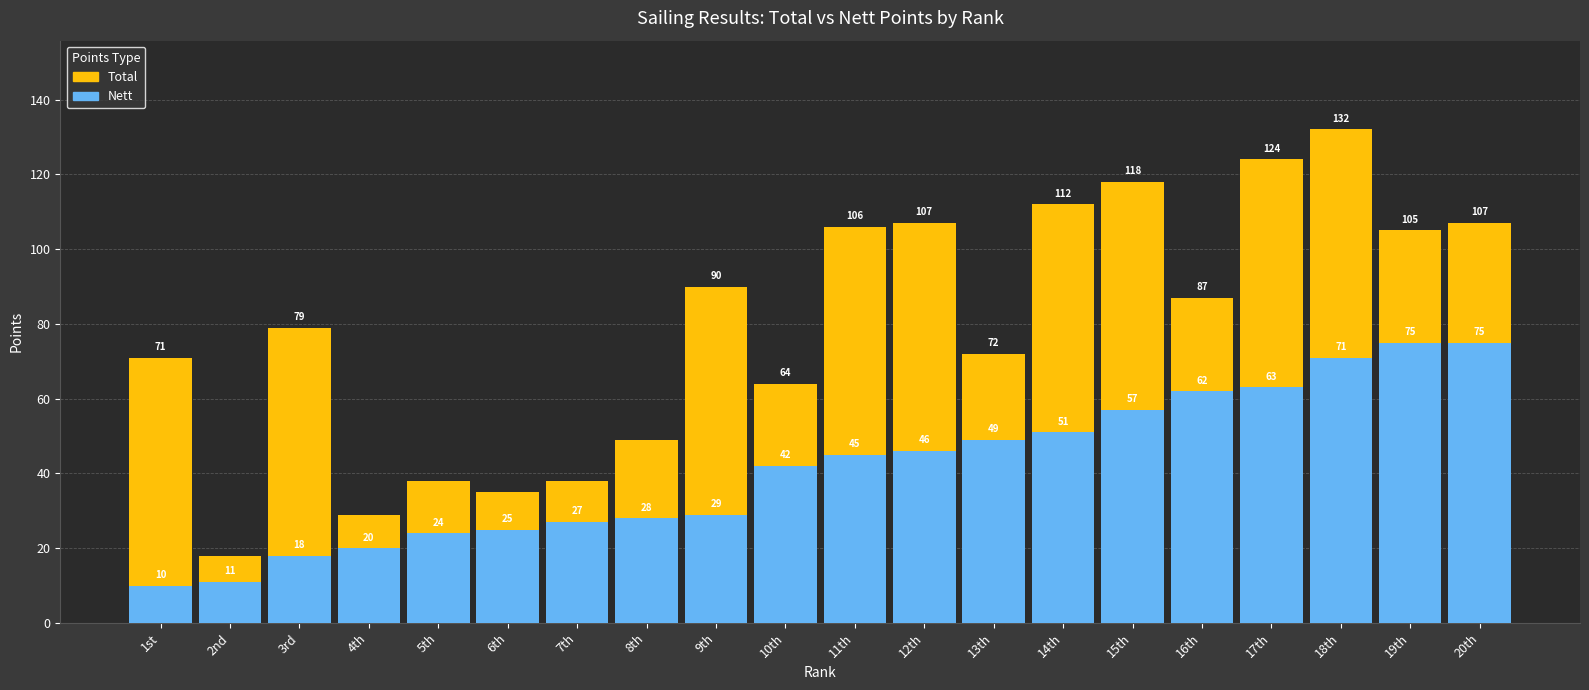

What is the label of the 6th bar from the left?

6th